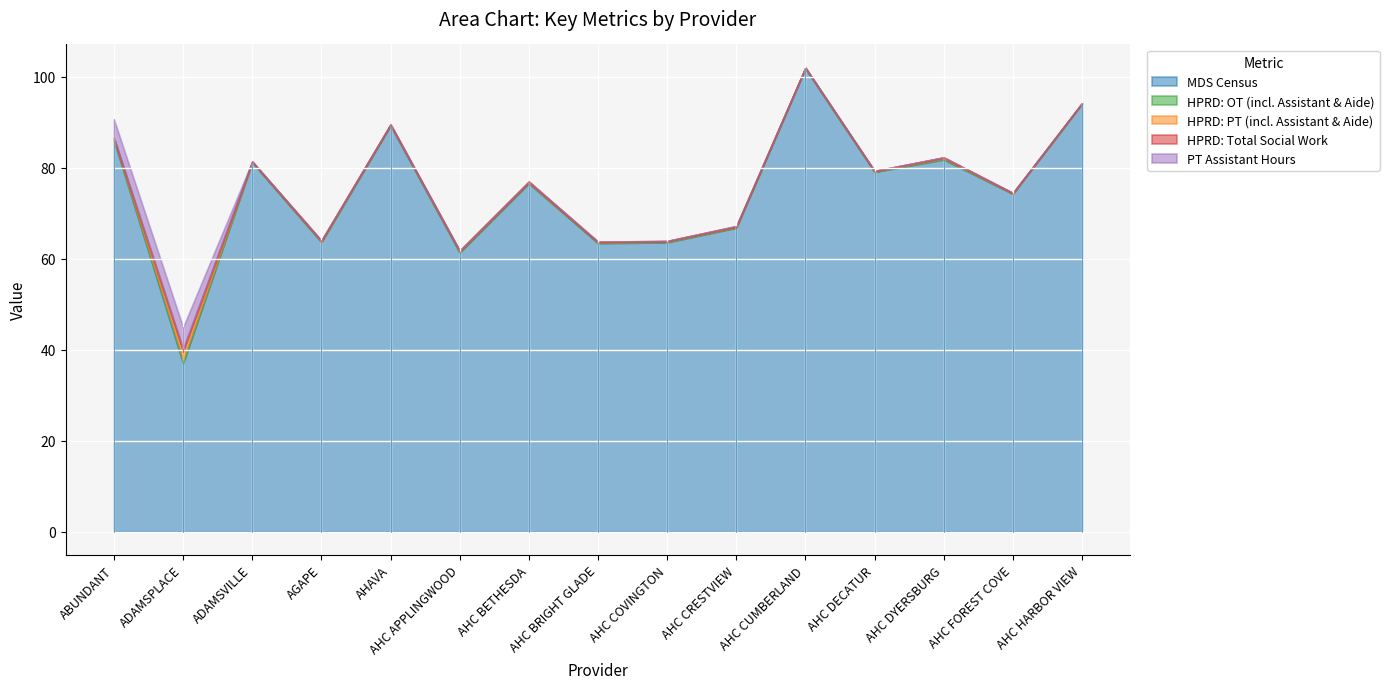

What is the label of the 10th point from the right?

AHC APPLINGWOOD